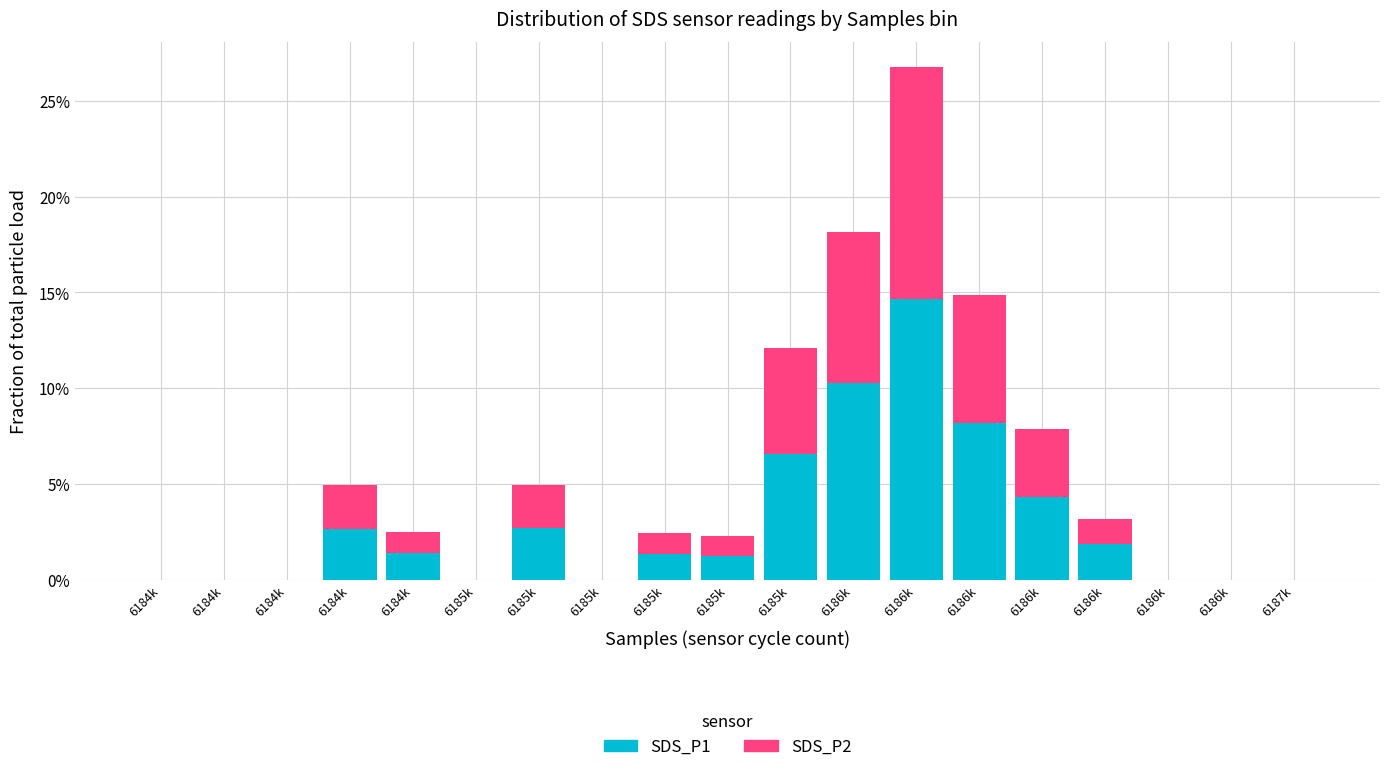

What are all the series names shown in the legend?

SDS_P1, SDS_P2